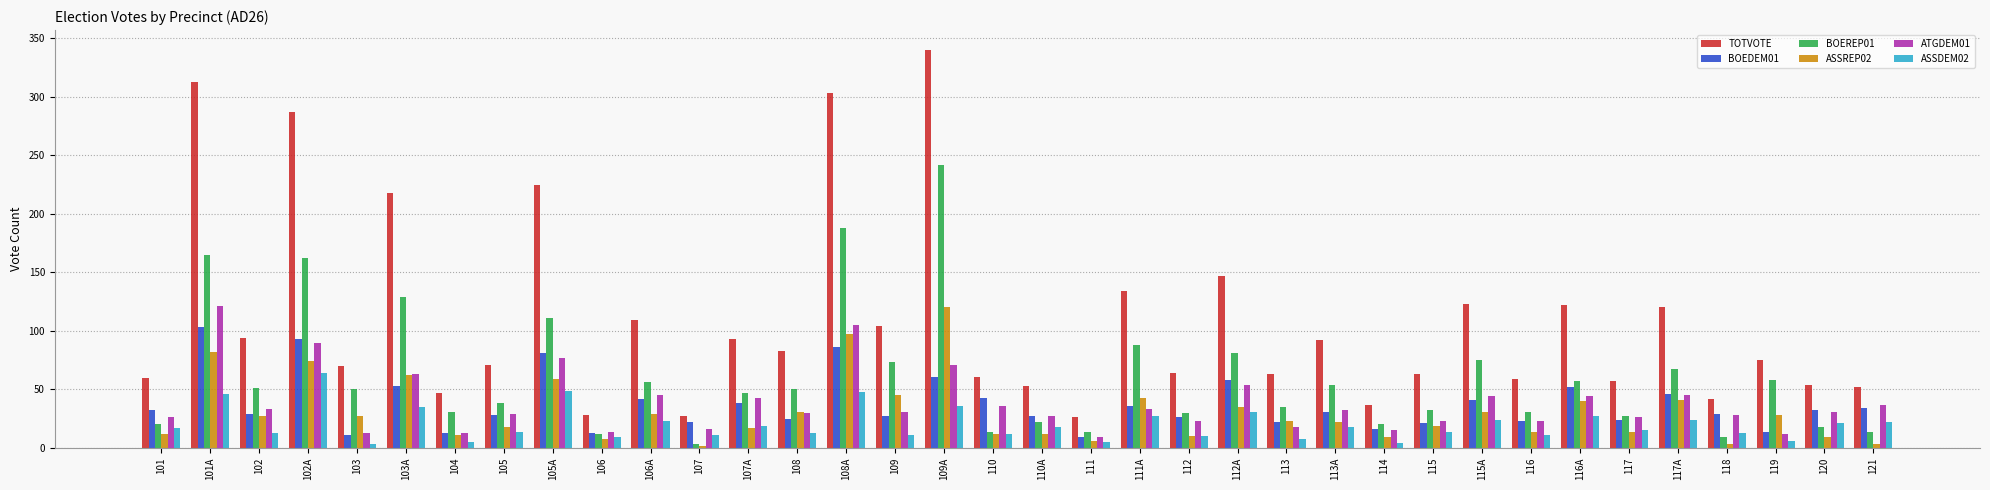

The BOEREP01 series shows 111 at 105A. True or false?

True